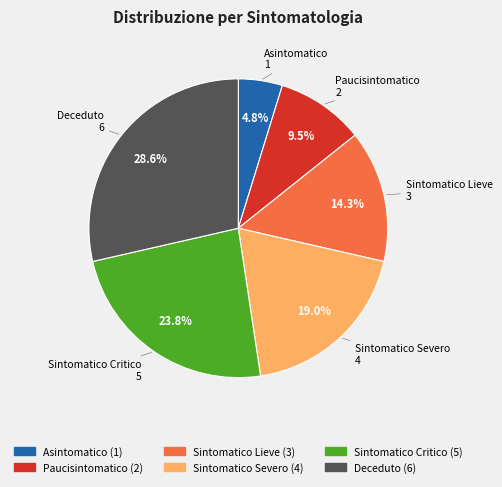

To the nearest percent, what is the average slice percentage?

17%